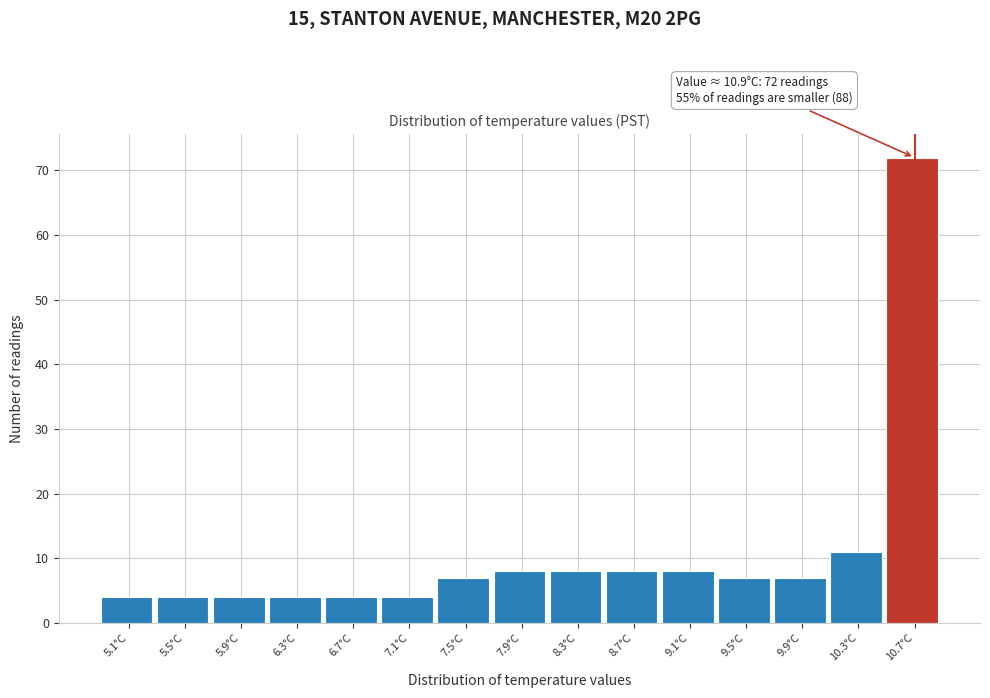

Reading left to right, what are all the values shown in this chart?

5.1°C=4	5.5°C=4	5.9°C=4	6.3°C=4	6.7°C=4	7.1°C=4	7.5°C=7	7.9°C=8	8.3°C=8	8.7°C=8	9.1°C=8	9.5°C=7	9.9°C=7	10.3°C=11	10.7°C=72